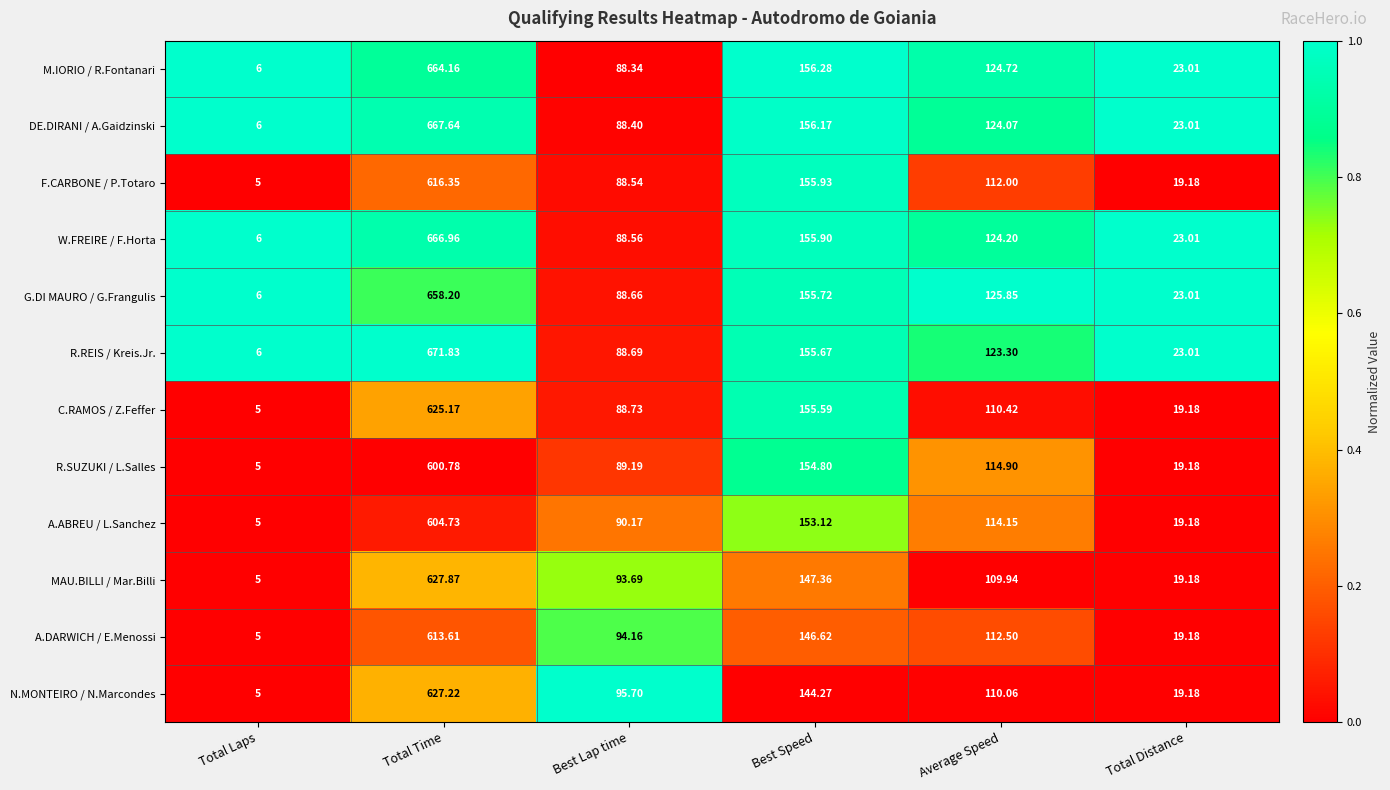

Which category has the highest value in the G.DI MAURO / G.Frangulis series?

Total Time